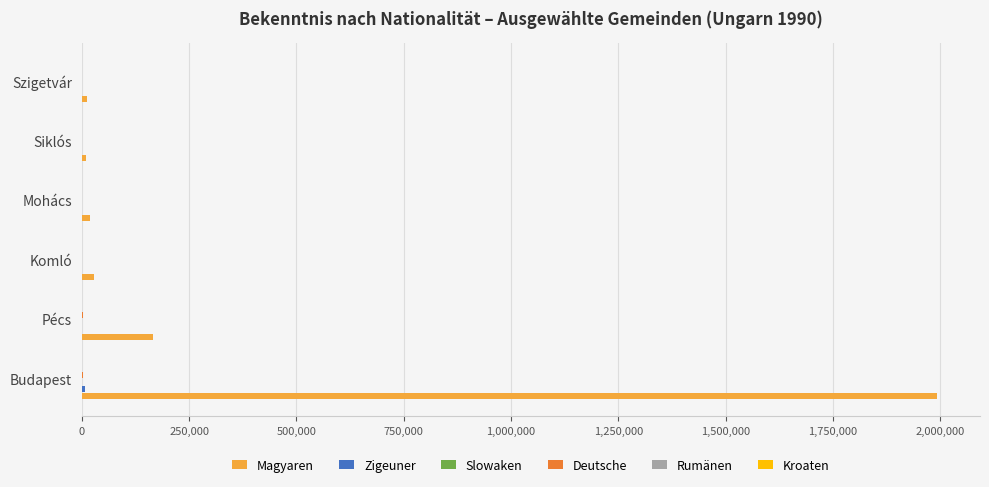

At which label is Magyaren closest to 1001681?

Pécs